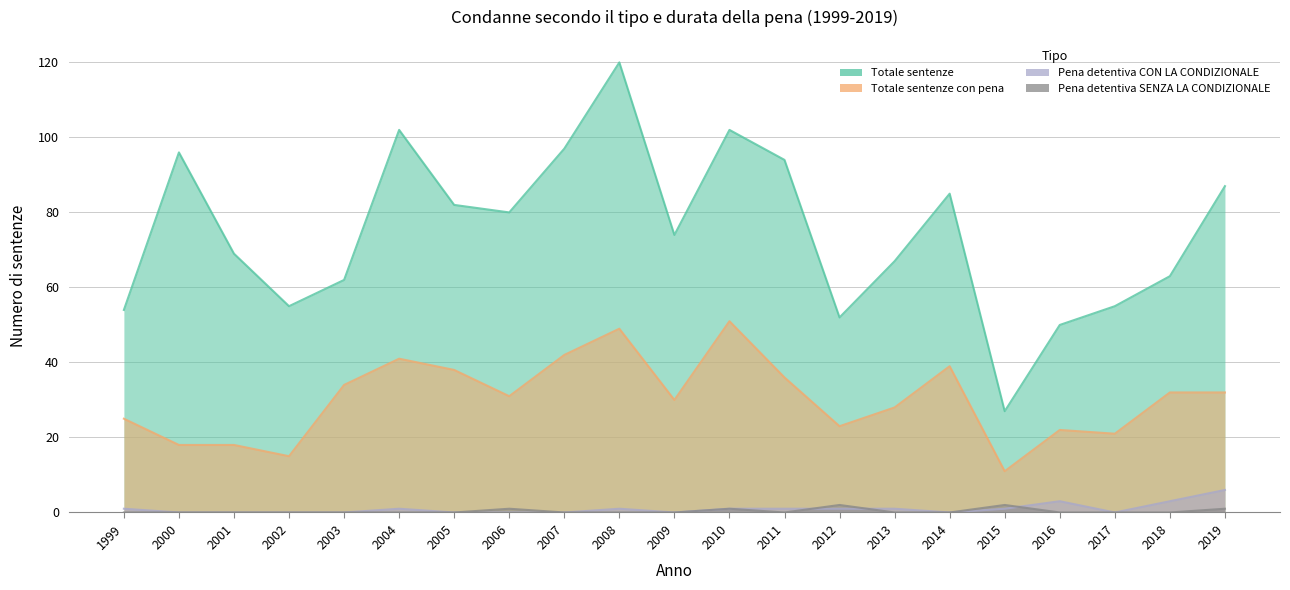

What is the difference between the second highest and second lowest values in the Pena detentiva CON LA CONDIZIONALE series?

3